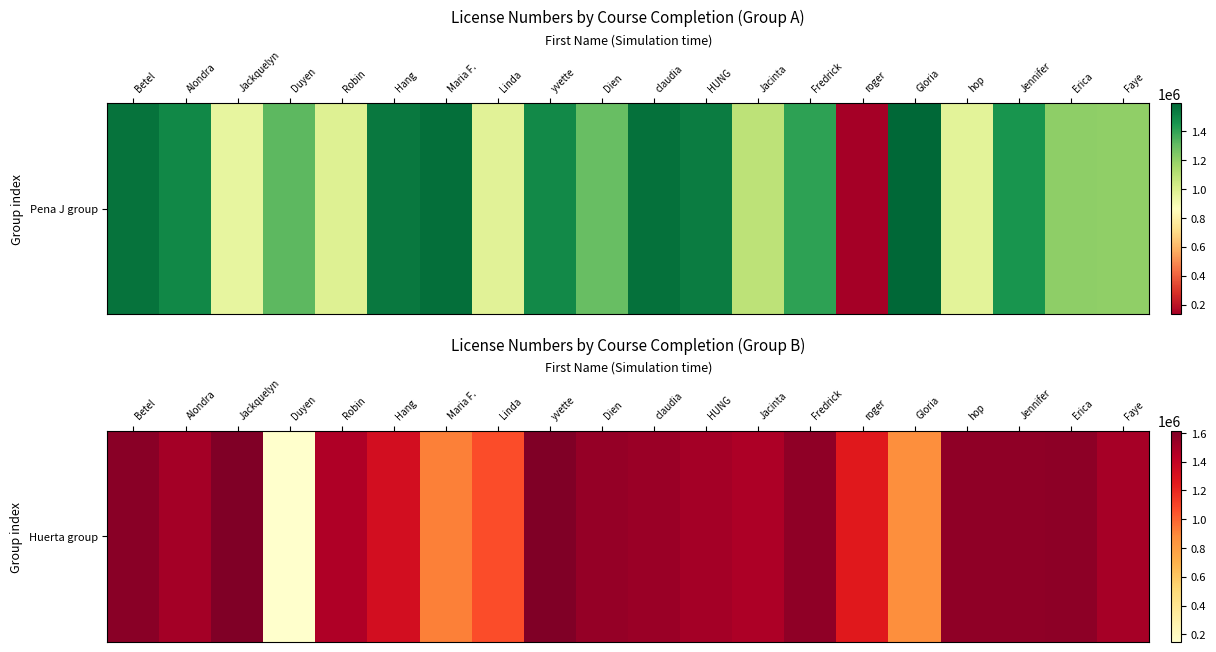

What is the smallest value displayed?

146437